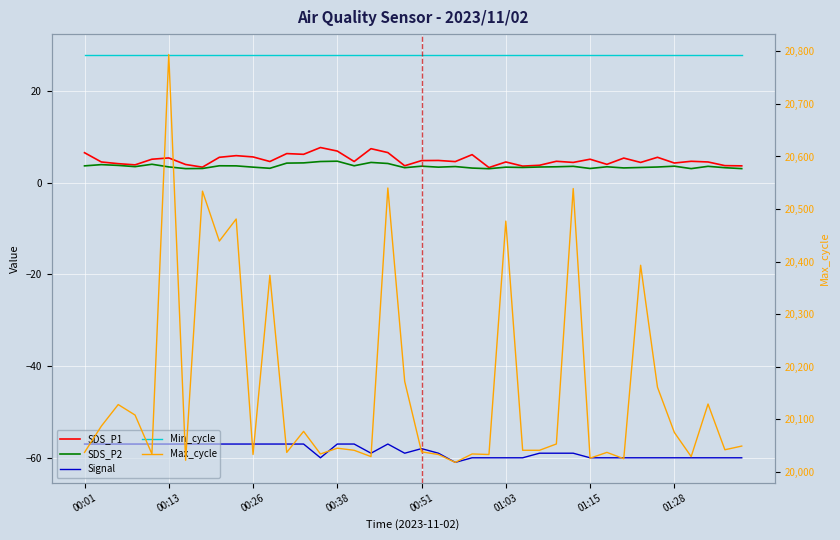

Which series has the largest total across all categories?

Max_cycle